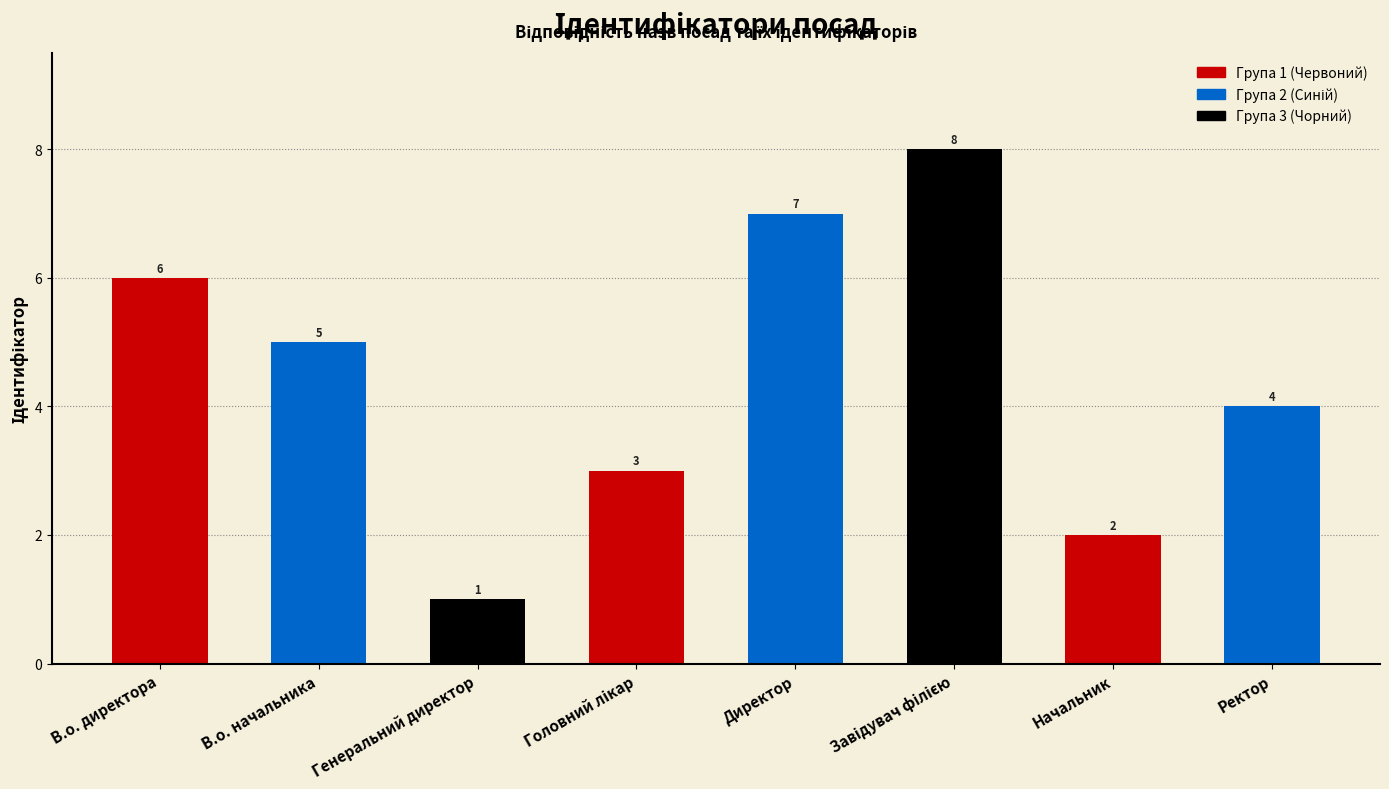

What is the difference between the values at В.о. директора and Директор?

1